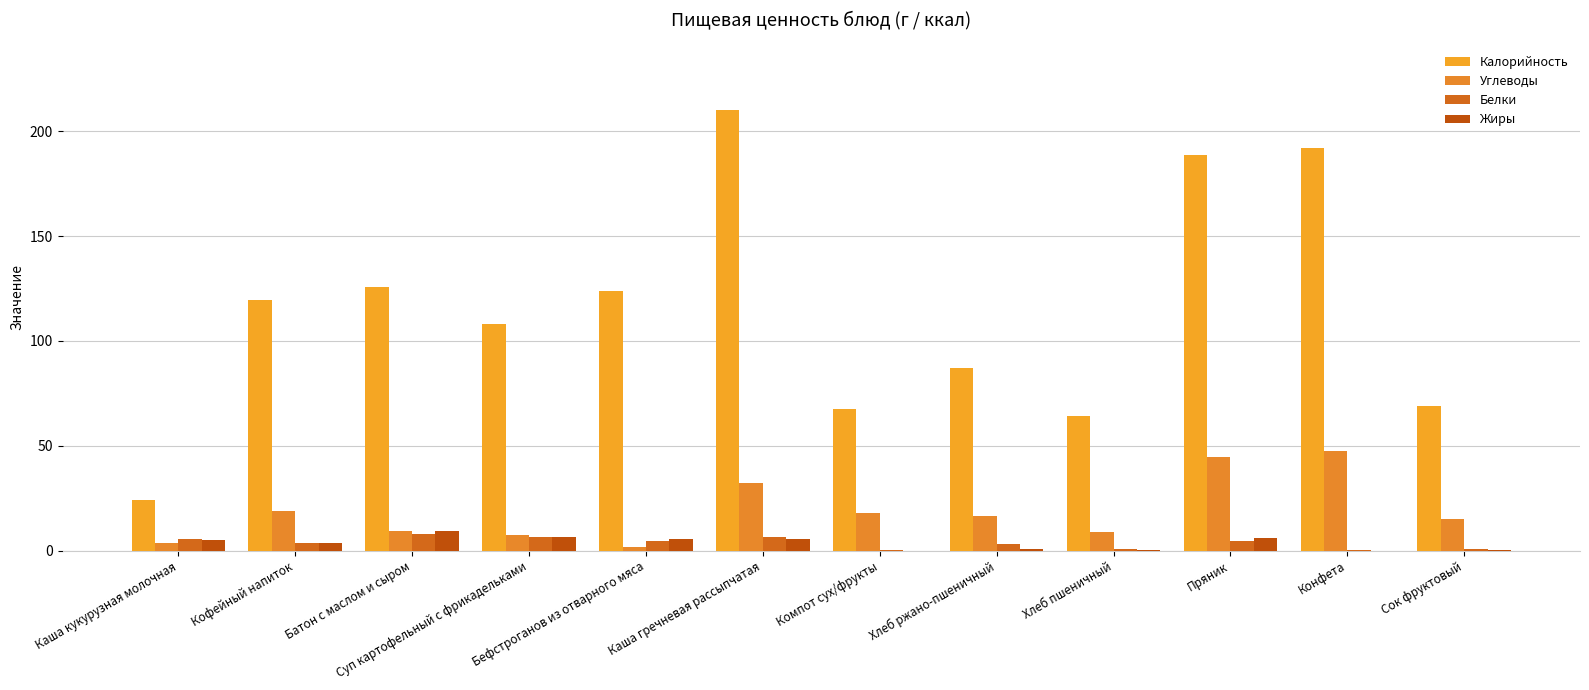

How many data points does each series have?

12